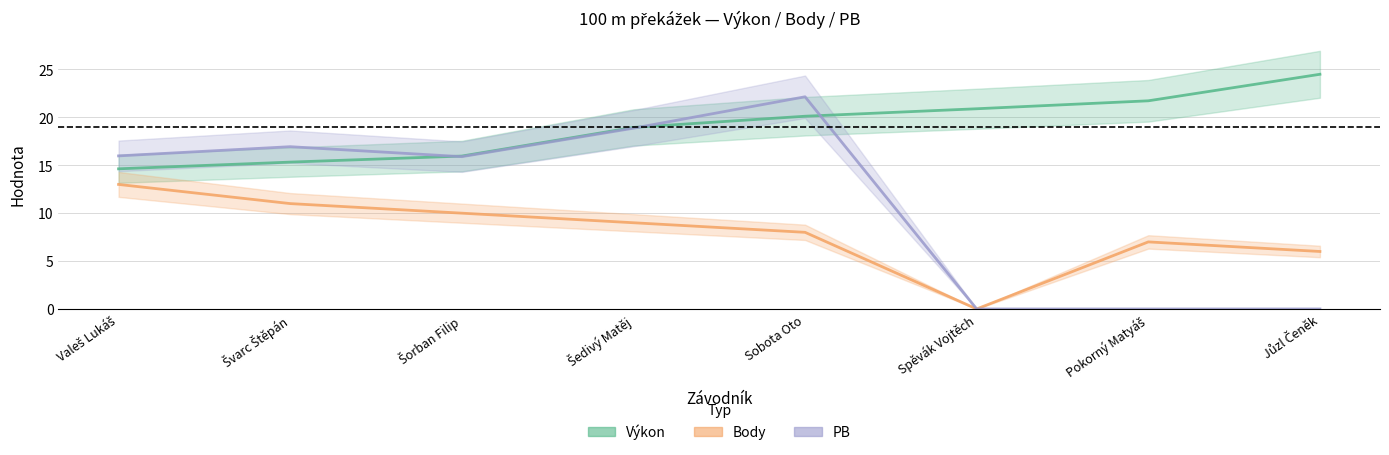

Which series changed the most between Šedivý Matěj and Pokorný Matyáš?

PB